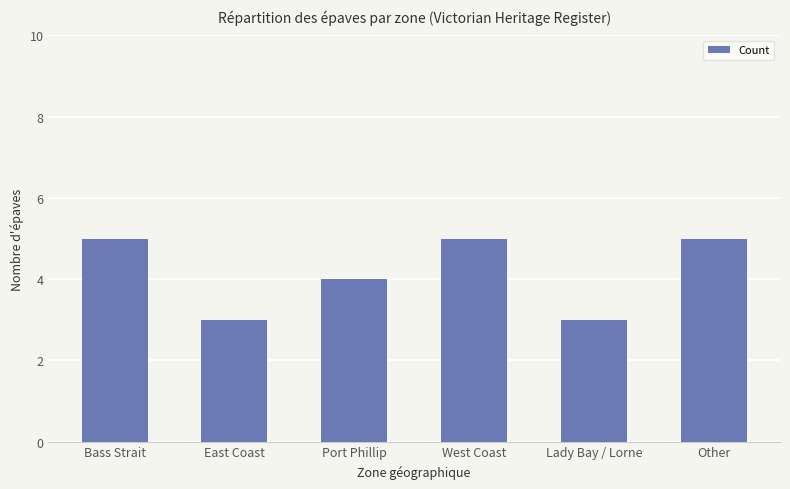

What is the difference between the maximum and minimum values?

2